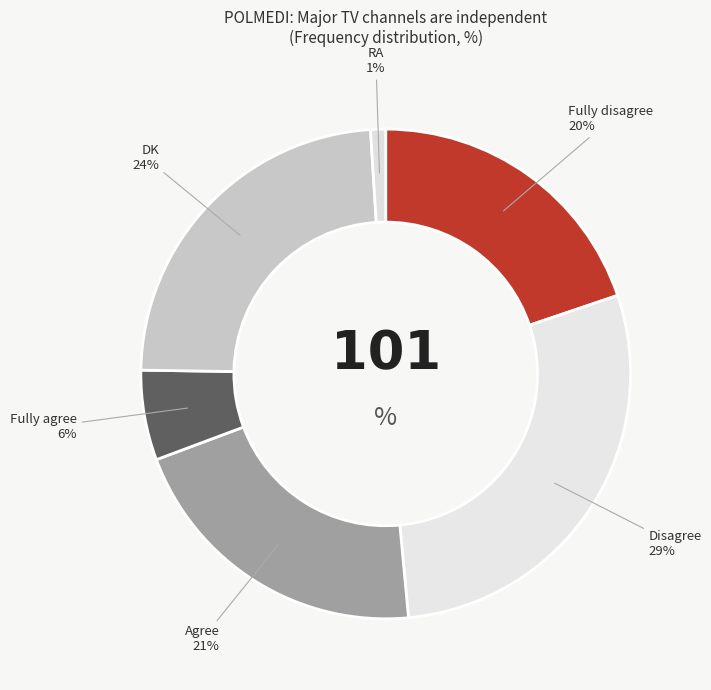

To the nearest percent, what is the difference between the largest and smallest slice percentages?

28%